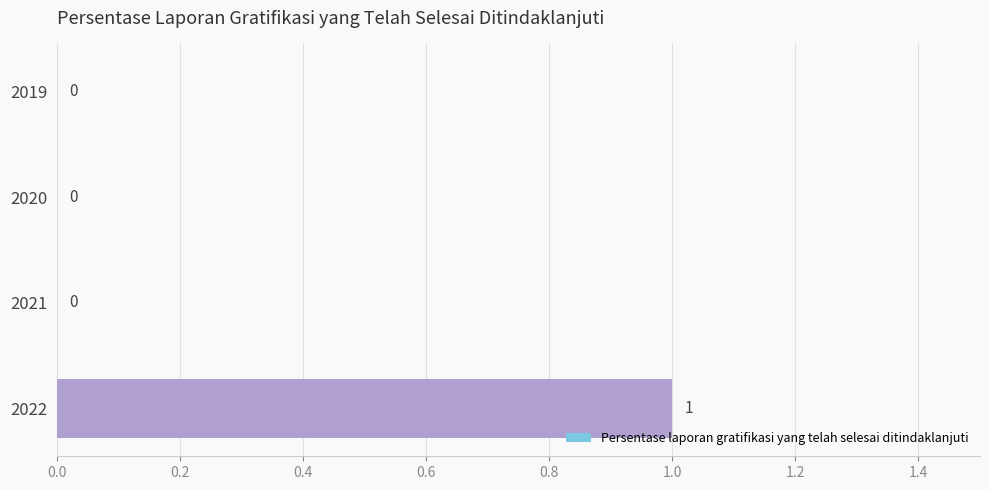

Reading bottom to top, list all the values displayed in this chart.

2022=1	2021=0	2020=0	2019=0